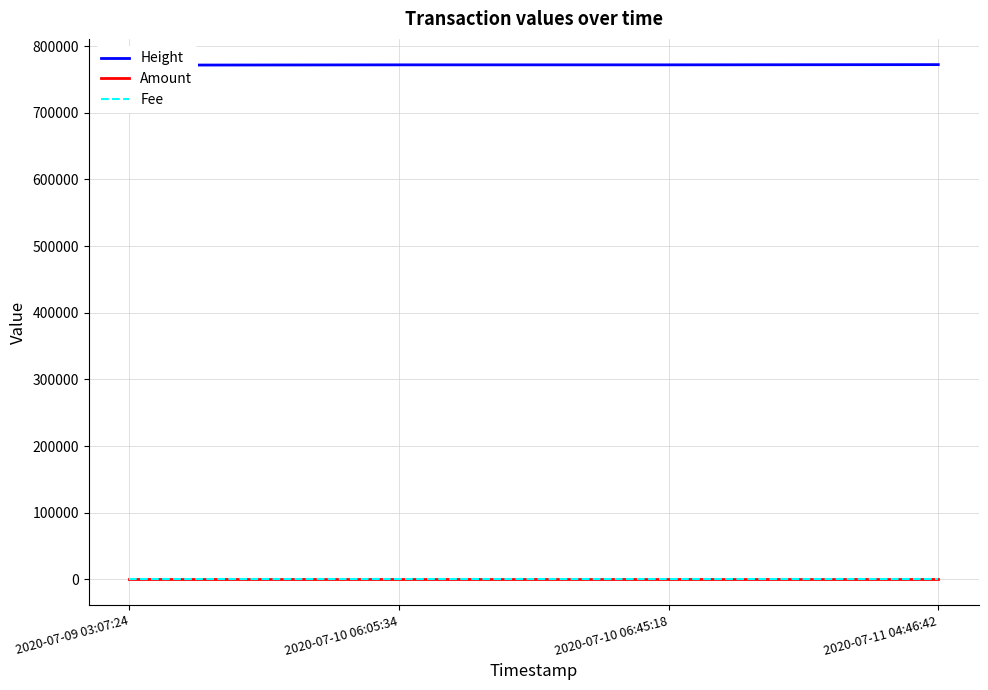

What are all the series names shown in the legend?

Height, Amount, Fee